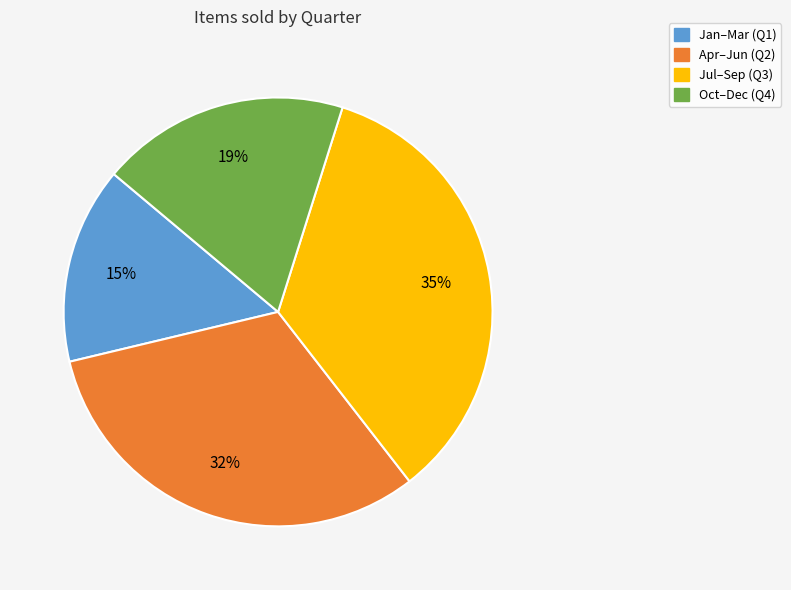

Is there a majority slice in this chart?

No